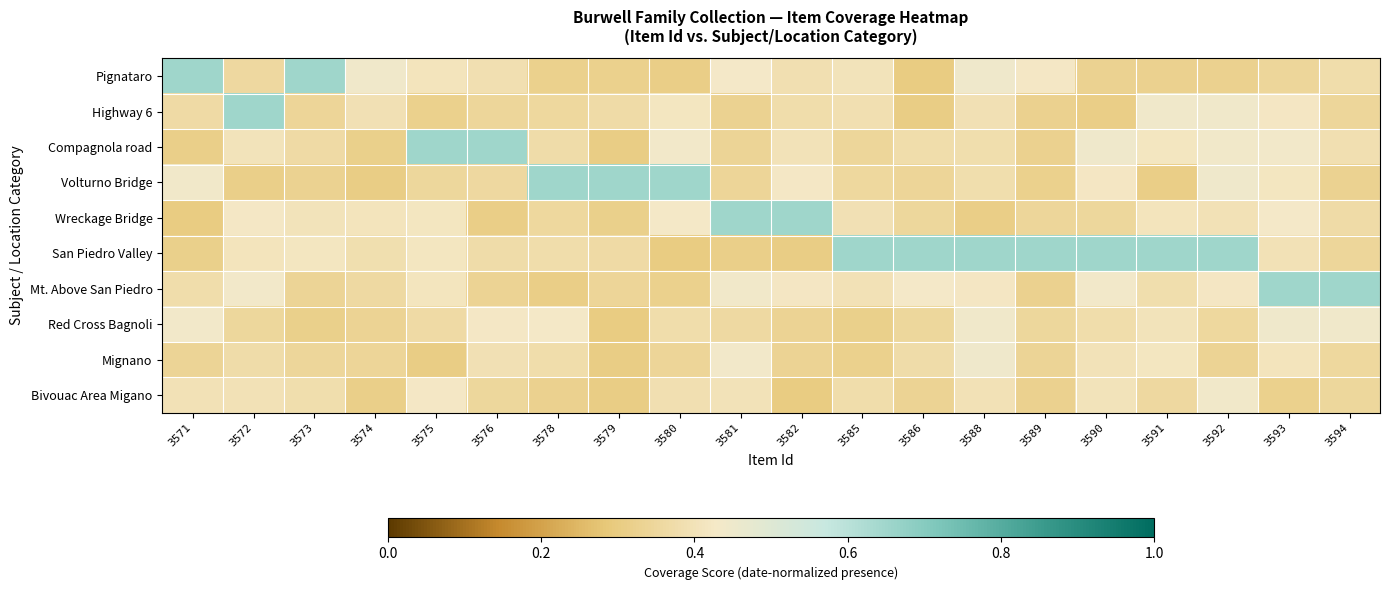

At which category does the chart reach its peak across all series?

3571